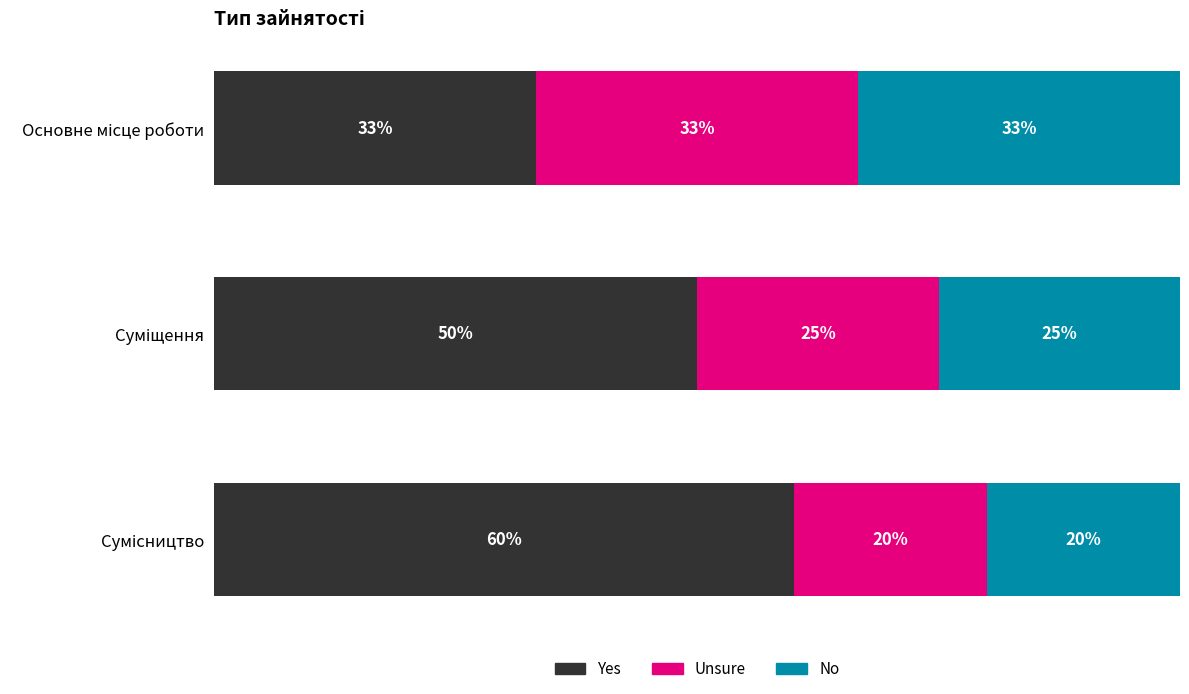

What are all the series names shown in the legend?

Yes, Unsure, No